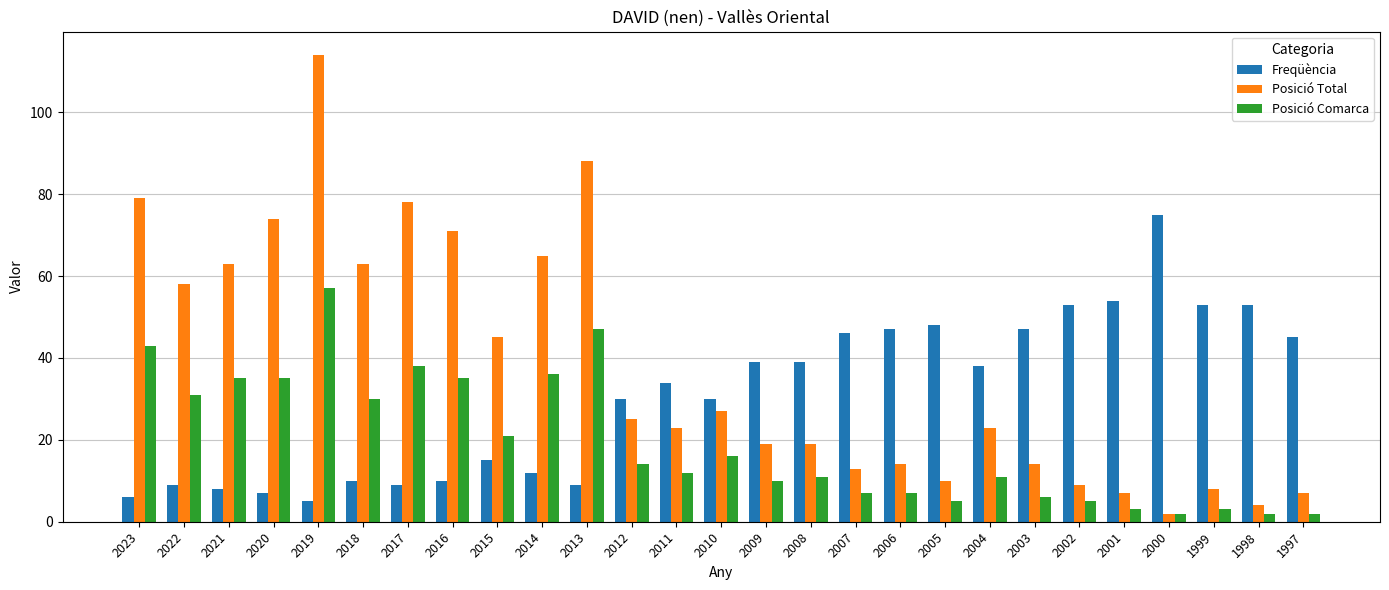

Is it true that Posició Comarca equals 5 at 2005?

True